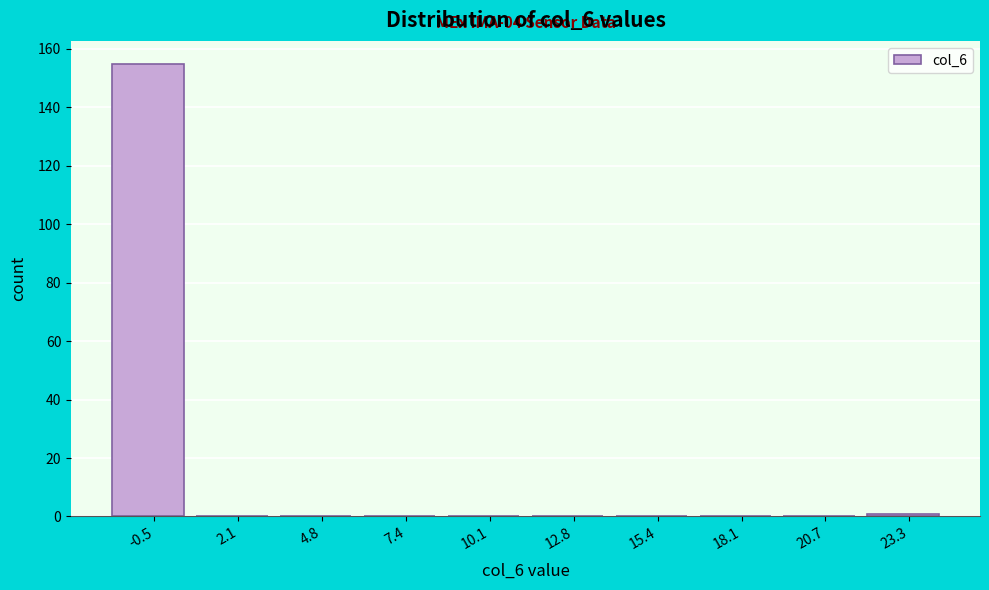

Reading left to right, what are all the values shown in this chart?

-0.5=155	2.1=0	4.8=0	7.4=0	10.1=0	12.8=0	15.4=0	18.1=0	20.7=0	23.3=1